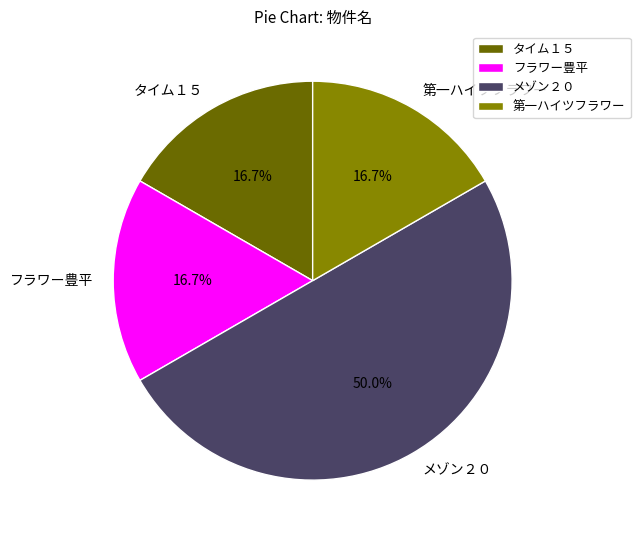

Between タイム１５ and メゾン２０, which is larger?

メゾン２０